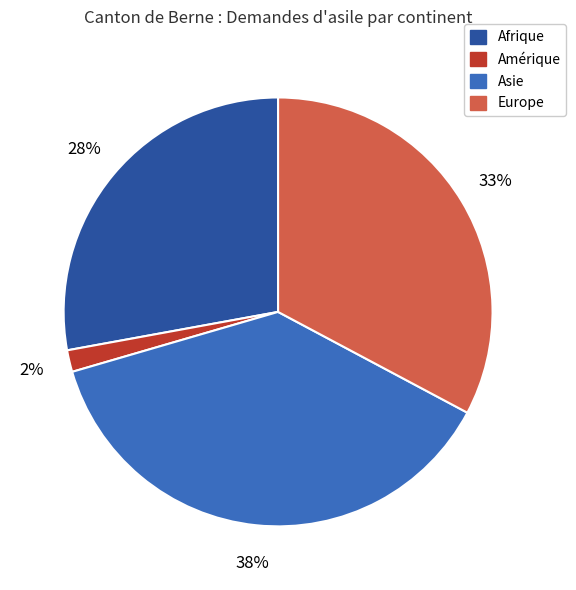

To the nearest percent, what percentage of the pie is Asie?

38%